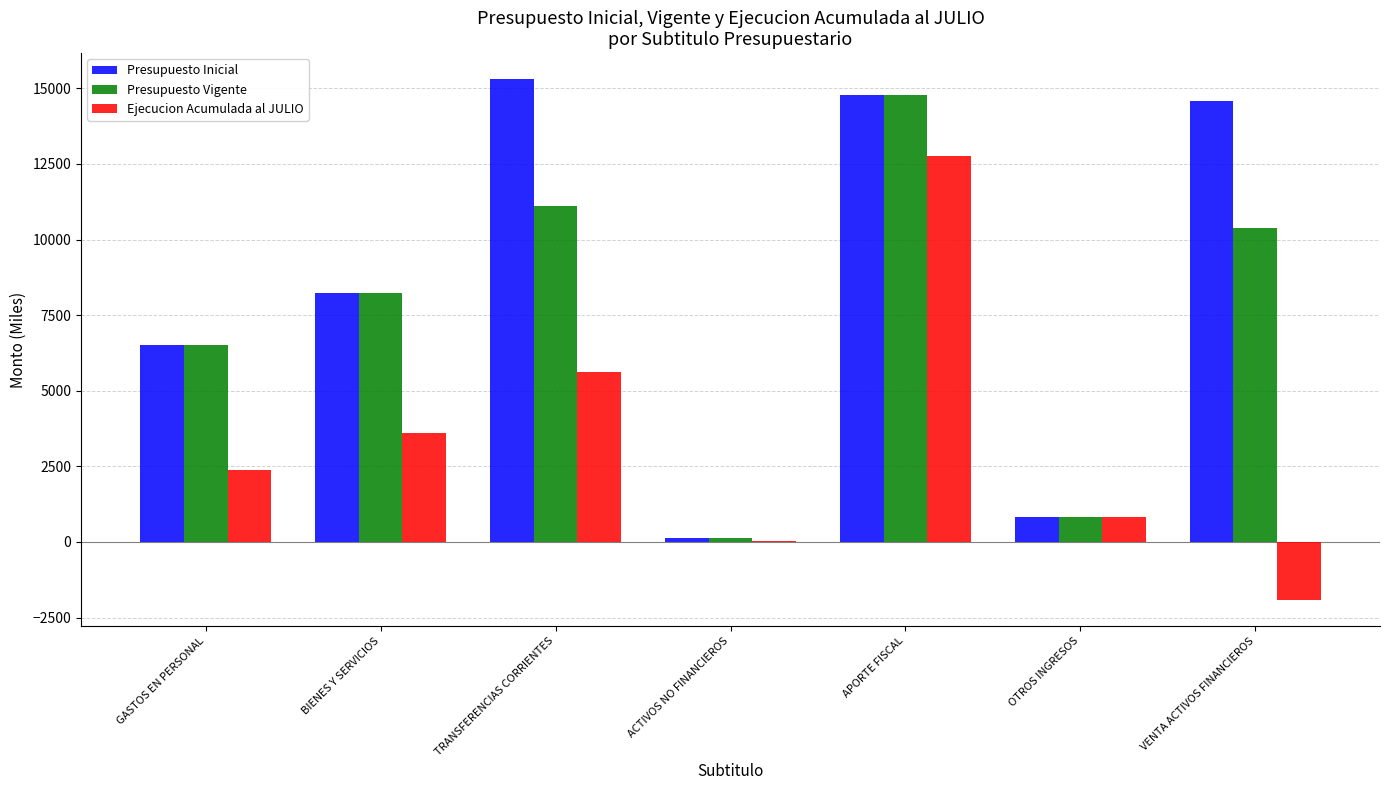

The Ejecucion Acumulada al JULIO series shows 4035 at GASTOS EN PERSONAL. True or false?

False